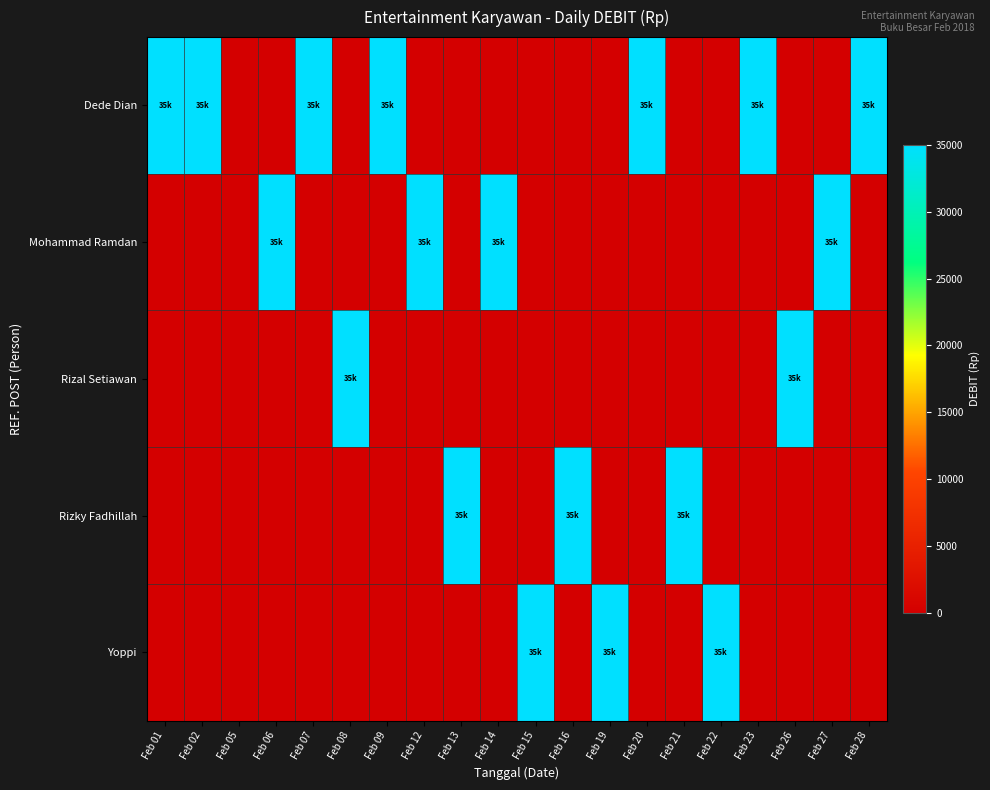

At Feb 28, list the series in order from smallest to largest.

Mohammad Ramdan, Rizal Setiawan, Rizky Fadhillah, Yoppi, Dede Dian